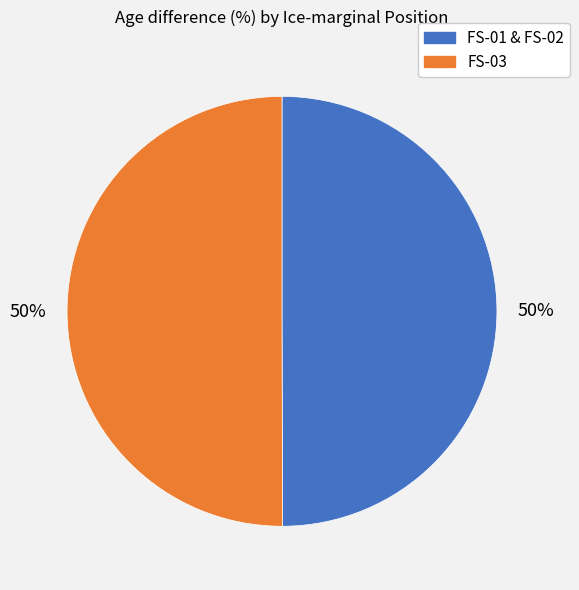

Is it true that FS-03 is 37% of the pie?

False